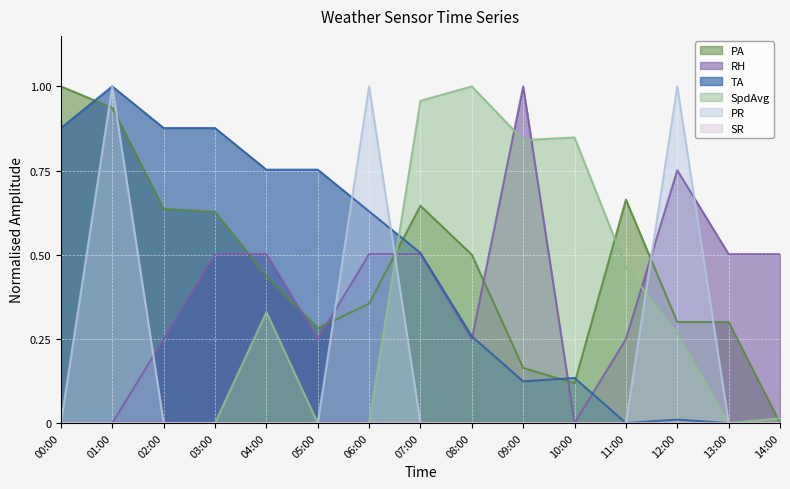

What is the greatest value displayed?

1.0